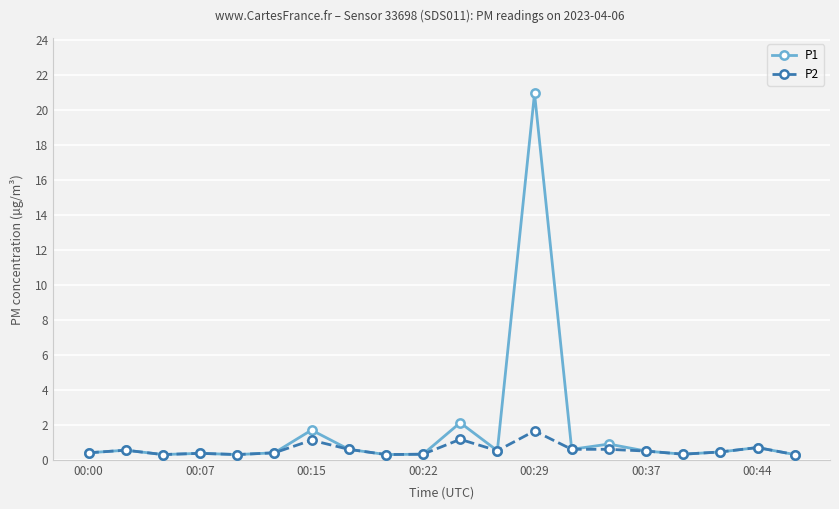

What is the average value of the P1 series?

1.6